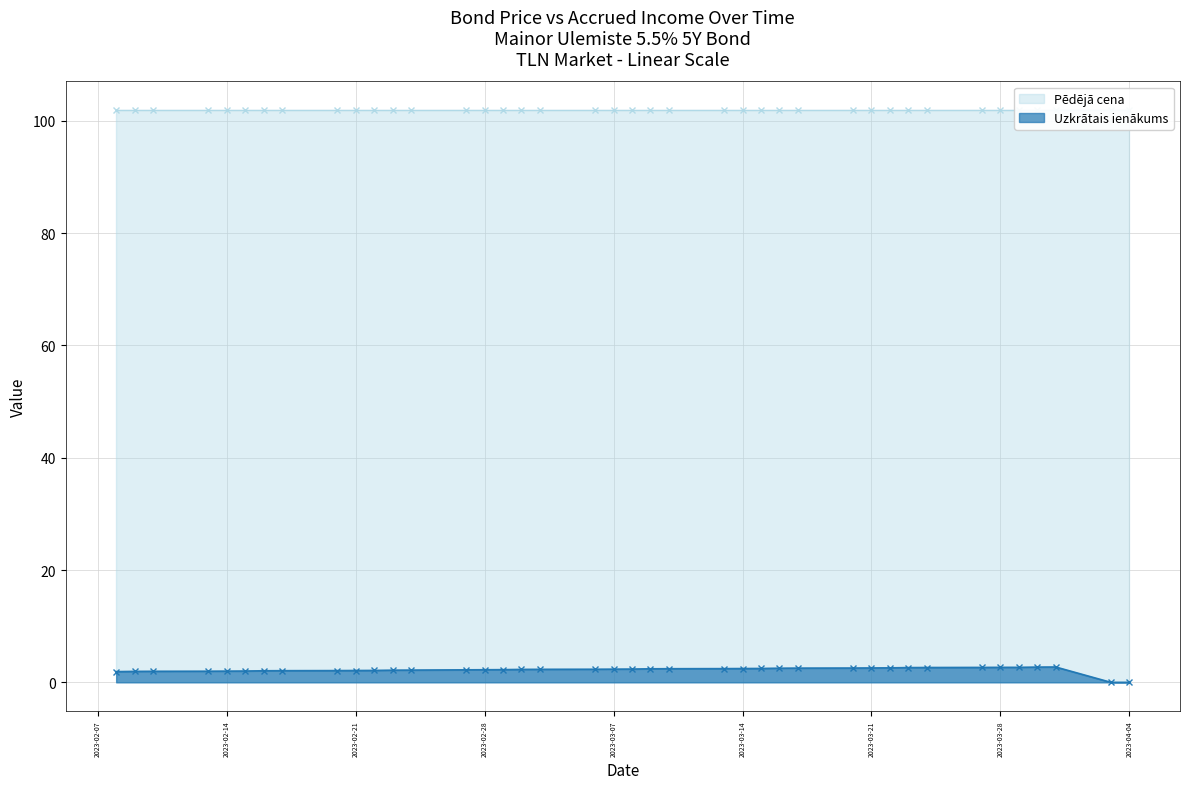

Does the chart display data point markers on the line(s)?

Yes